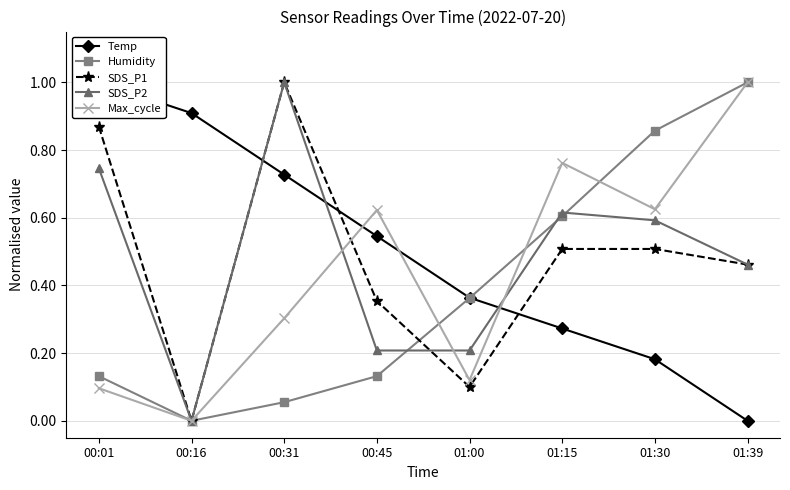

Which series has the largest total across all categories?

Temp